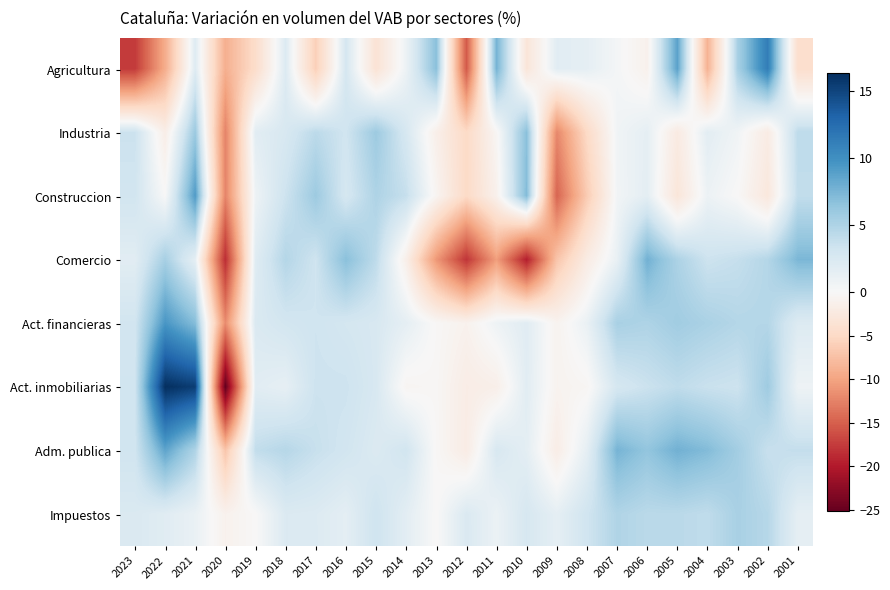

How many distinct data groups are displayed?

8